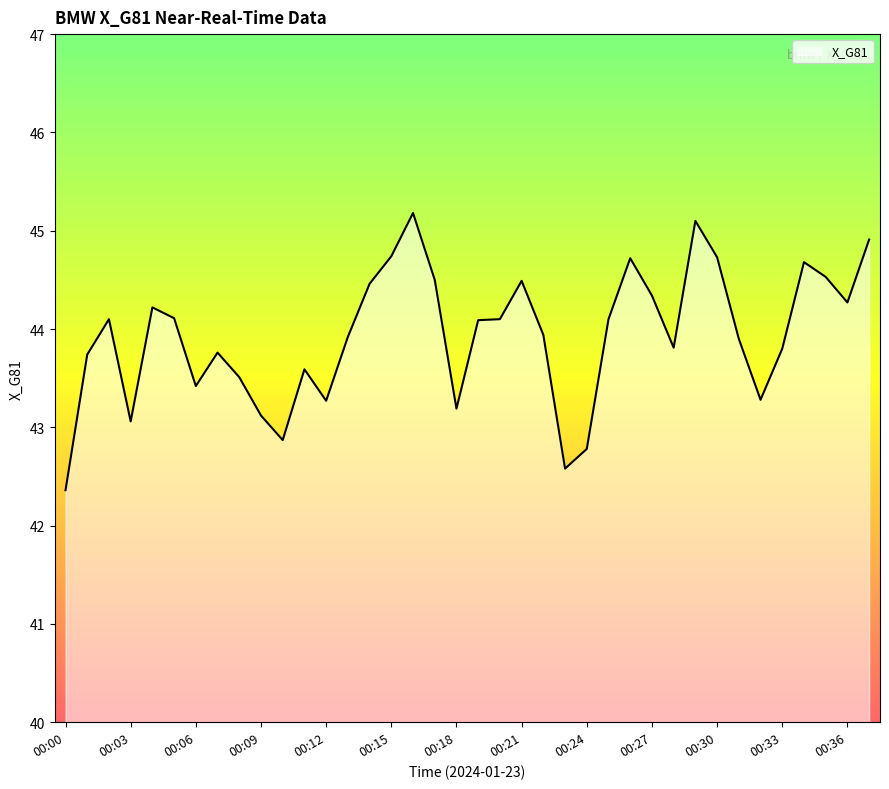

What is the difference between the second highest and minimum values?

2.7